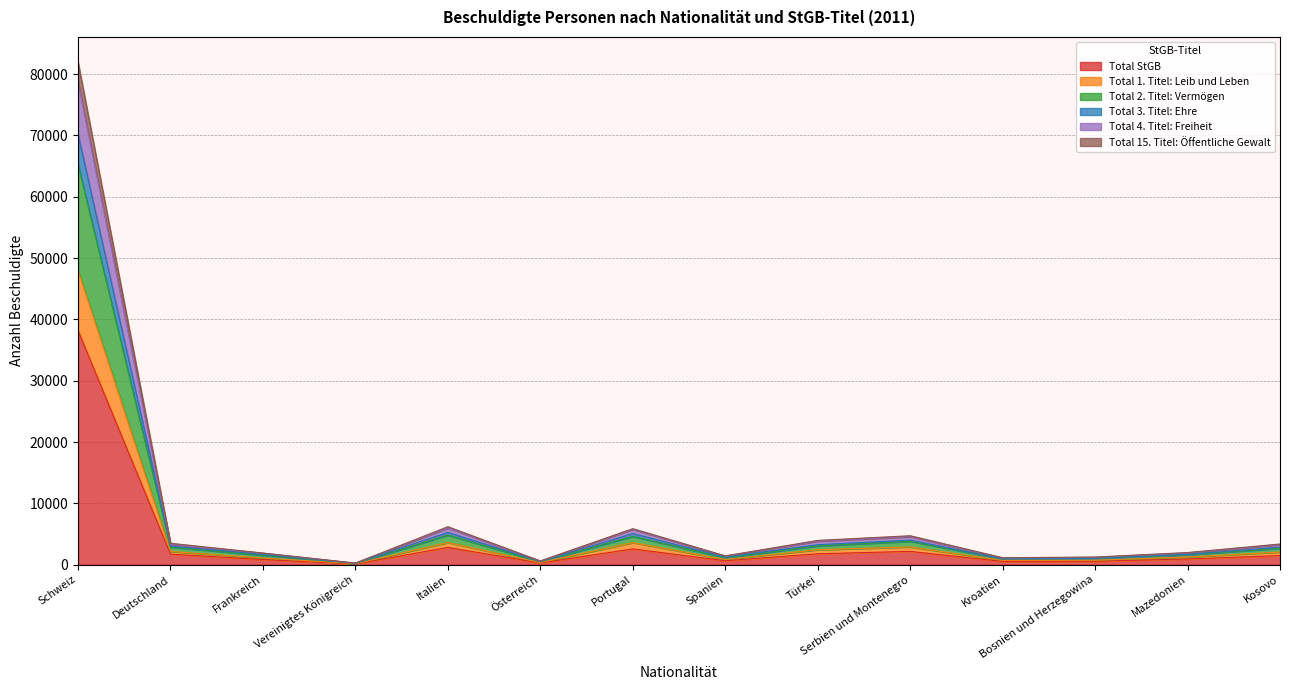

Where does the Total 4. Titel: Freiheit series first go above 3382?

Schweiz